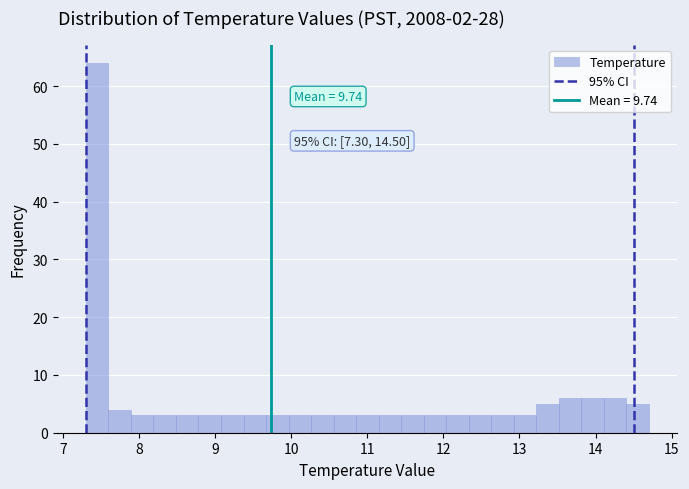

Read against the x-axis, roughly where is the centre of the tallest bar?

7.4